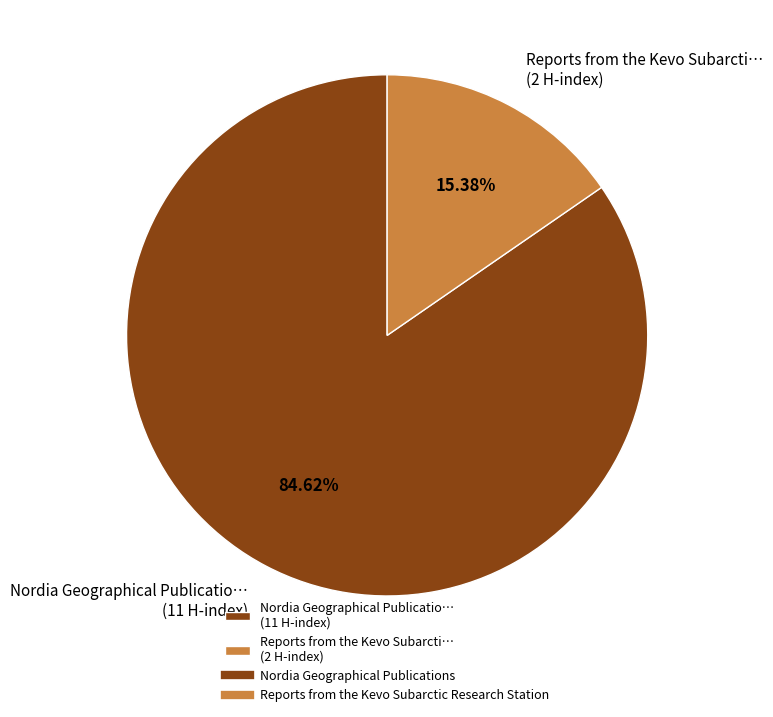

Is Nordia Geographical Publicatio… (11 H-index) the majority of the pie?

Yes